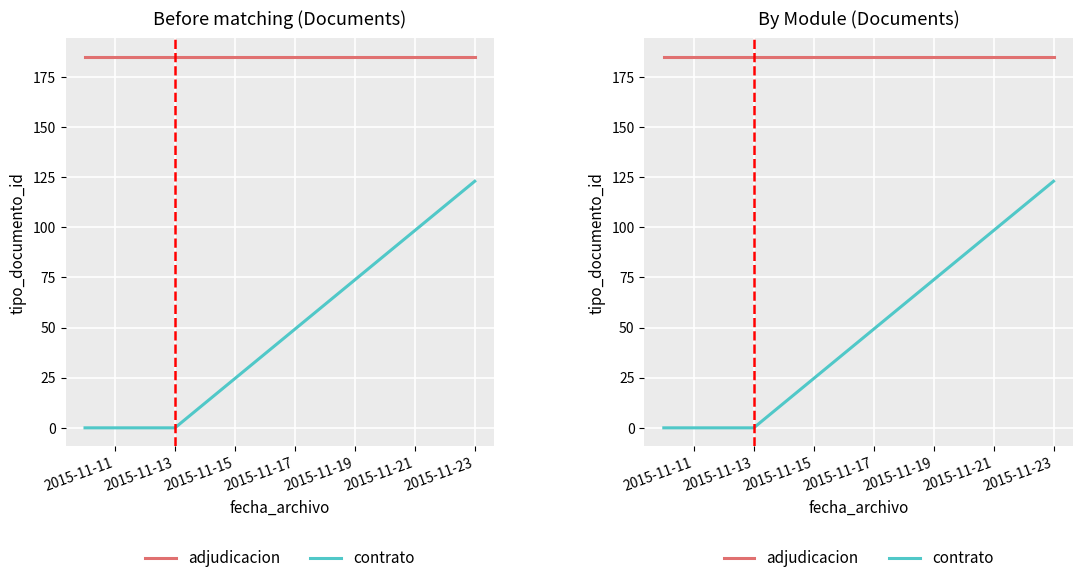

What is the spread (max minus min) of values at 2015-11-11?

185